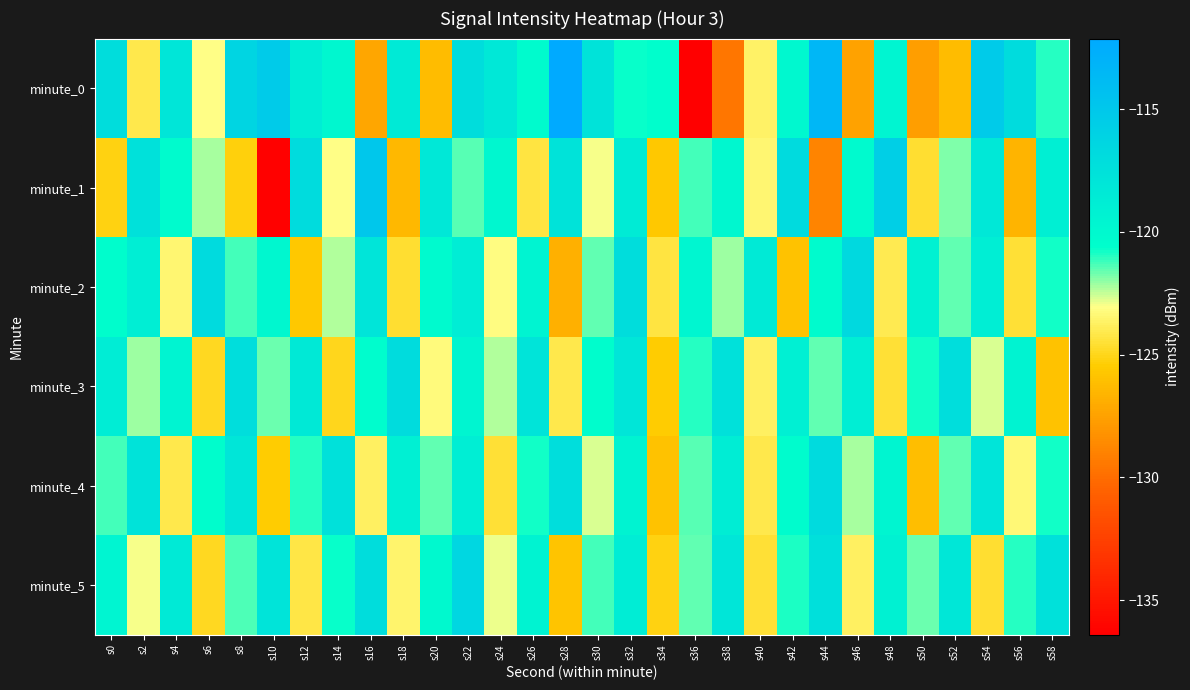

Rank the series at s28 from lowest to highest value.

minute_2, minute_5, minute_3, minute_1, minute_4, minute_0